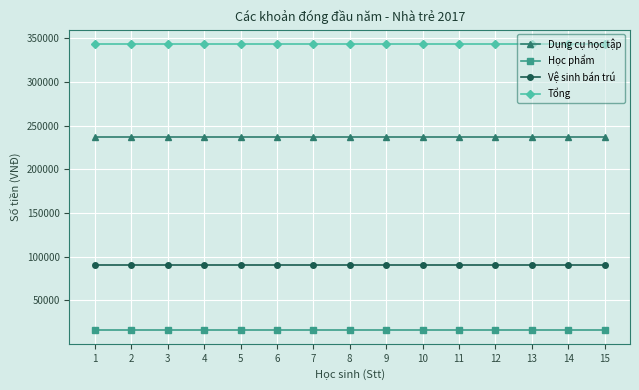

What is the difference between the highest and lowest values at 11?

327000